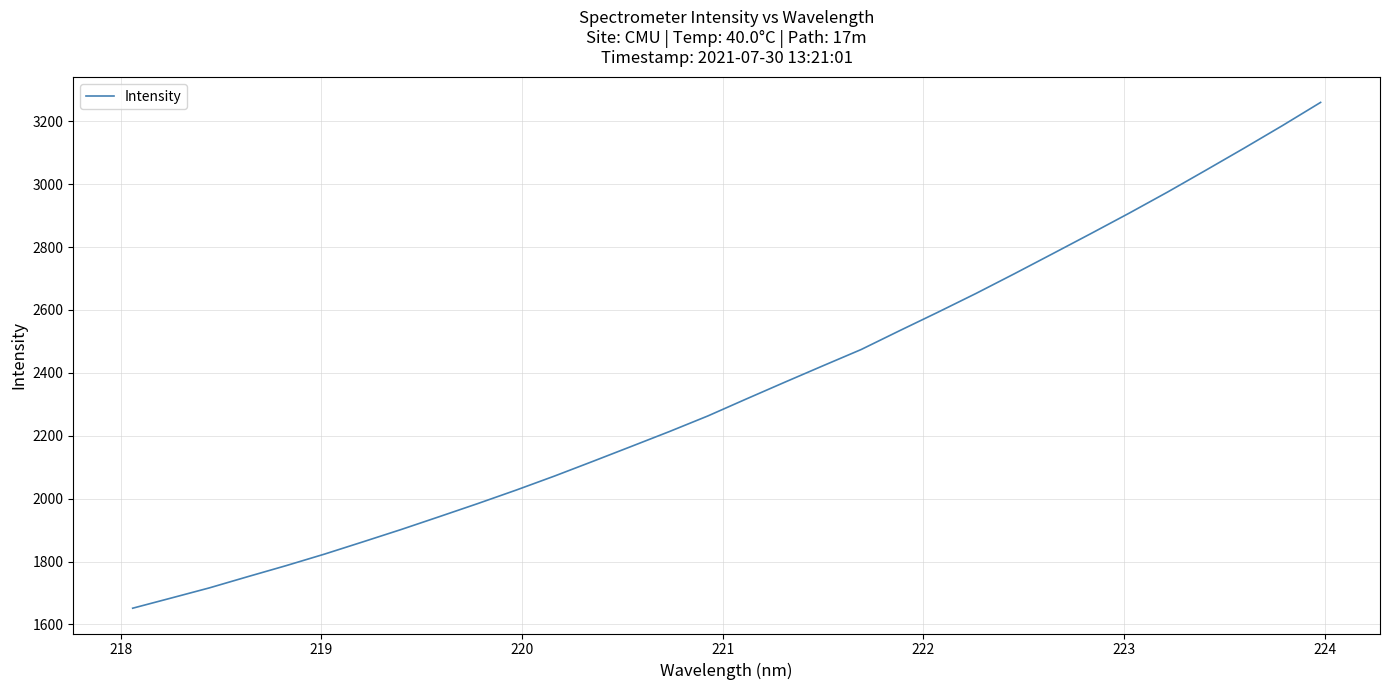

What is the smallest value displayed?

1651.7